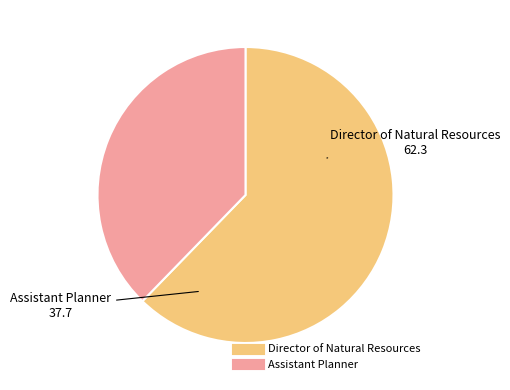

Is there a majority slice in this chart?

Yes